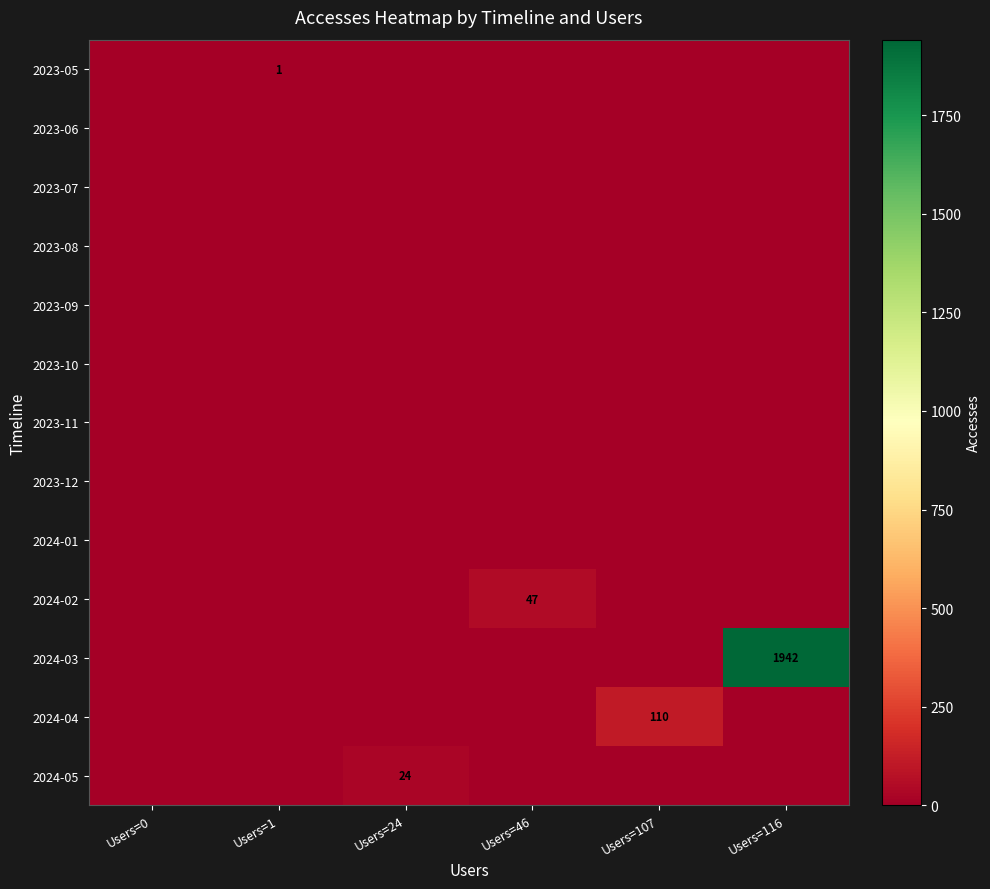

The value of 2024-05 at Users=24 is 17. True or false?

False